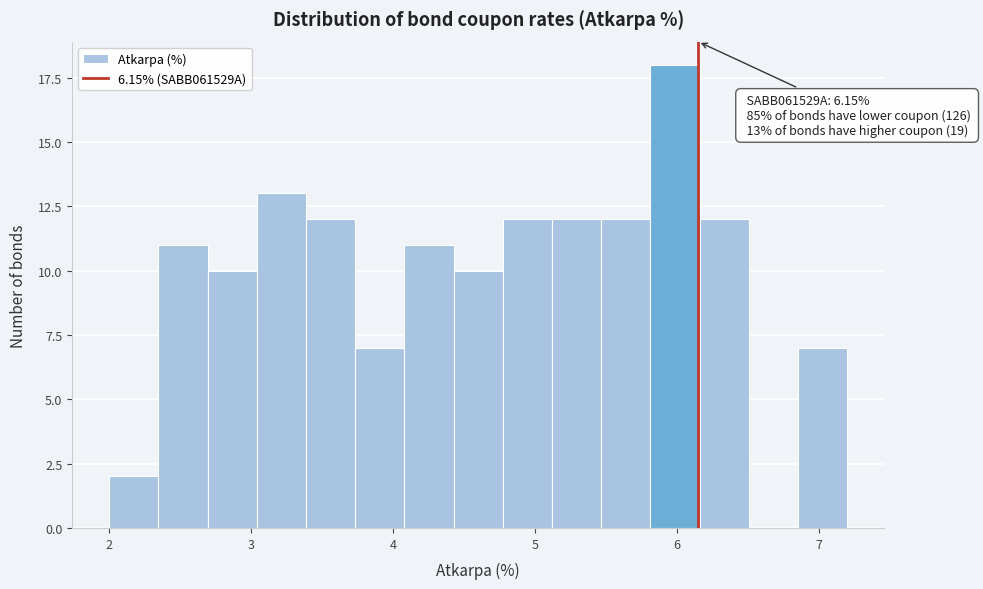

Read against the x-axis, roughly where is the centre of the tallest bar?

6.0